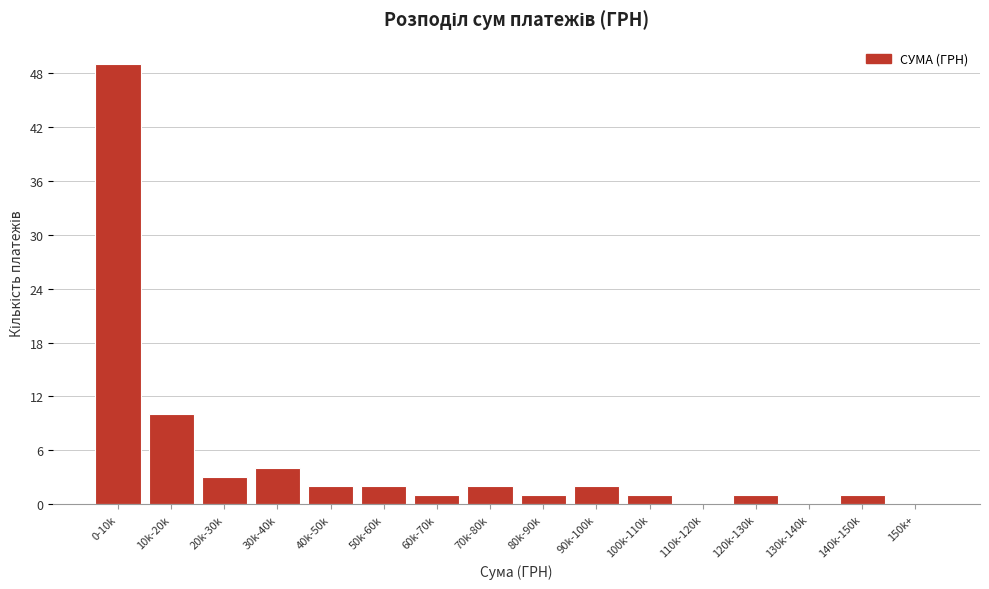

Reading left to right, list all the values displayed in this chart.

0-10k=49	10k-20k=10	20k-30k=3	30k-40k=4	40k-50k=2	50k-60k=2	60k-70k=1	70k-80k=2	80k-90k=1	90k-100k=2	100k-110k=1	110k-120k=0	120k-130k=1	130k-140k=0	140k-150k=1	150k+=0